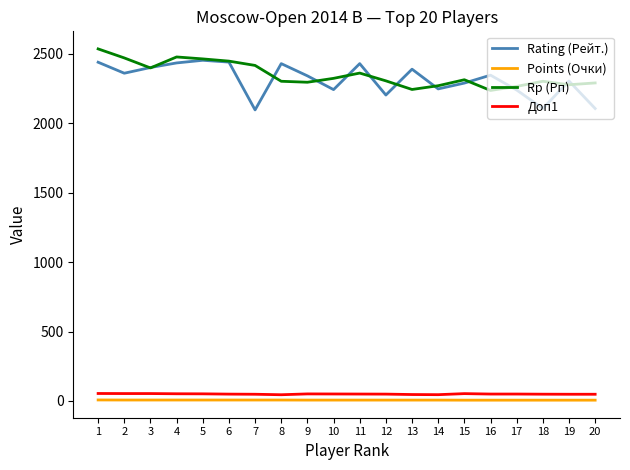

How many series are shown in this chart?

4